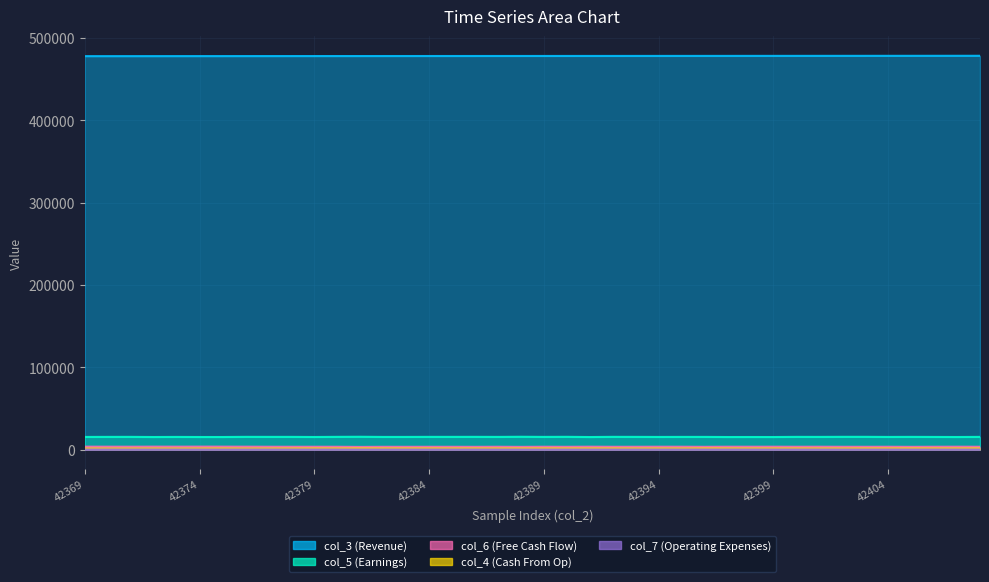

At which label is col_3 (Revenue) closest to 478272?

42388